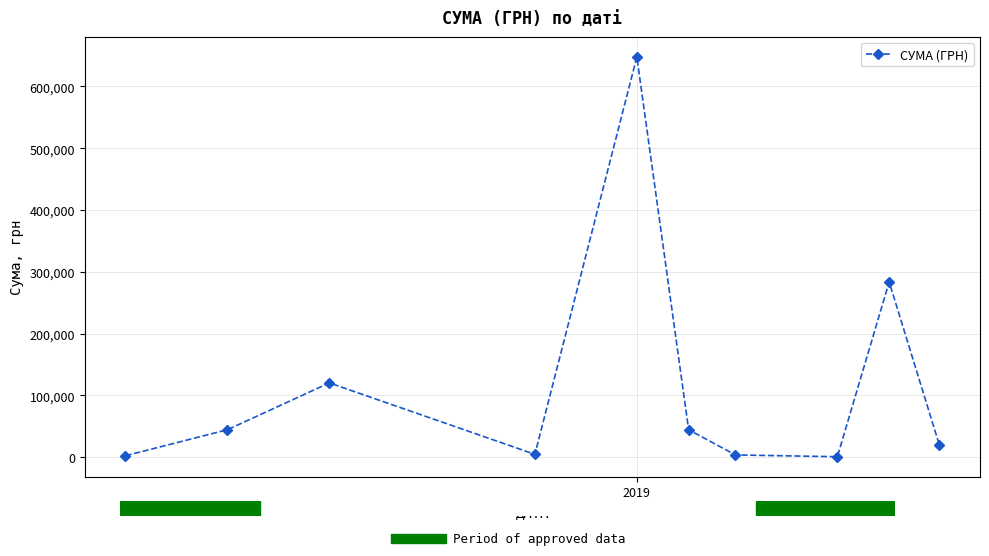

What is the difference between the maximum and minimum values?

647029.6